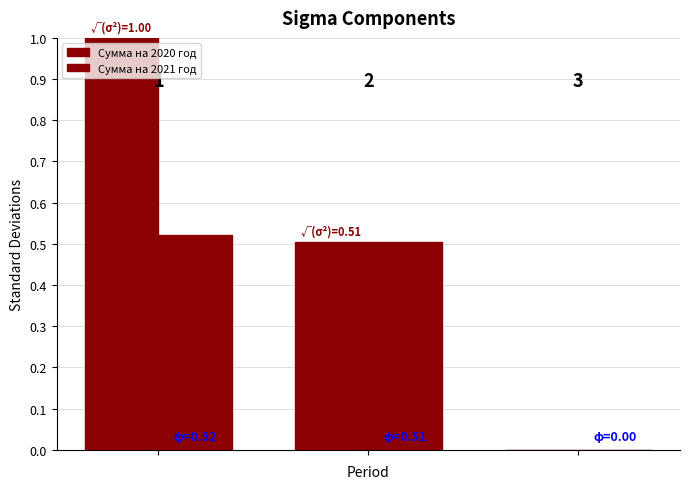

How many groups of bars are there?

3